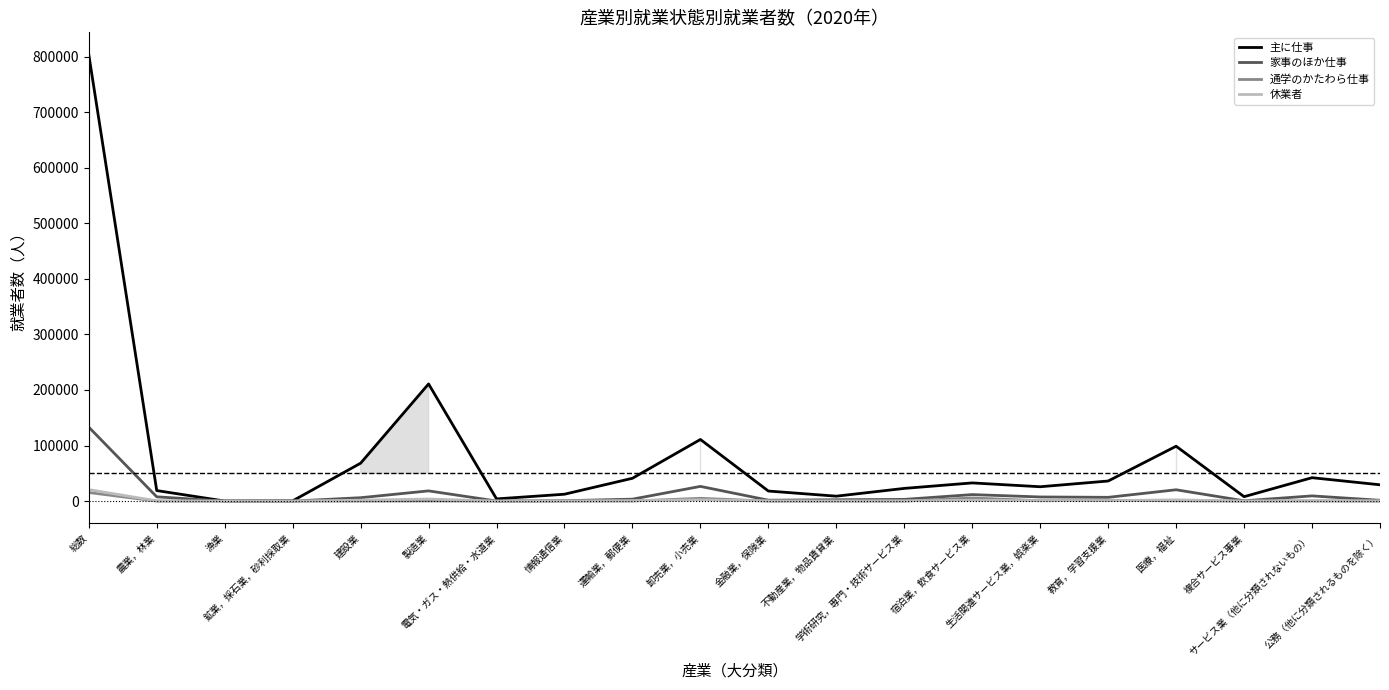

Which series has the largest range (max minus min)?

主に仕事